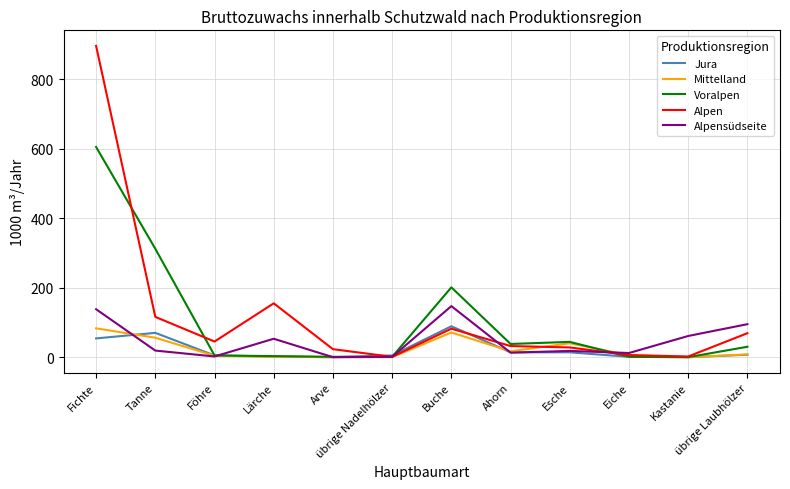

The Alpen series shows 69 at übrige Laubhölzer. True or false?

True